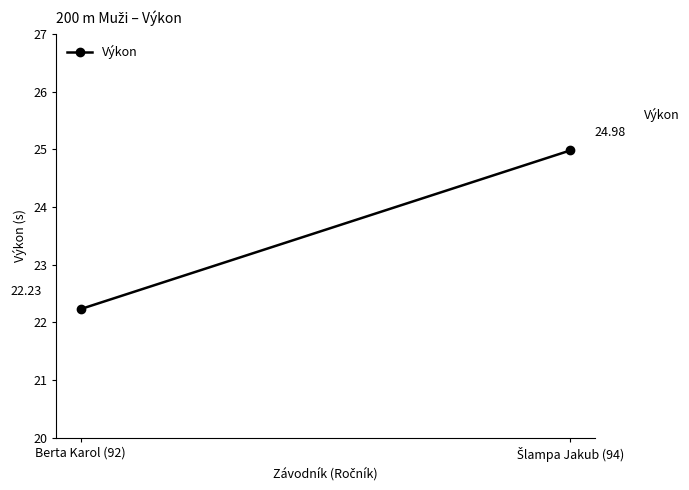

How many lines are shown in the chart?

1